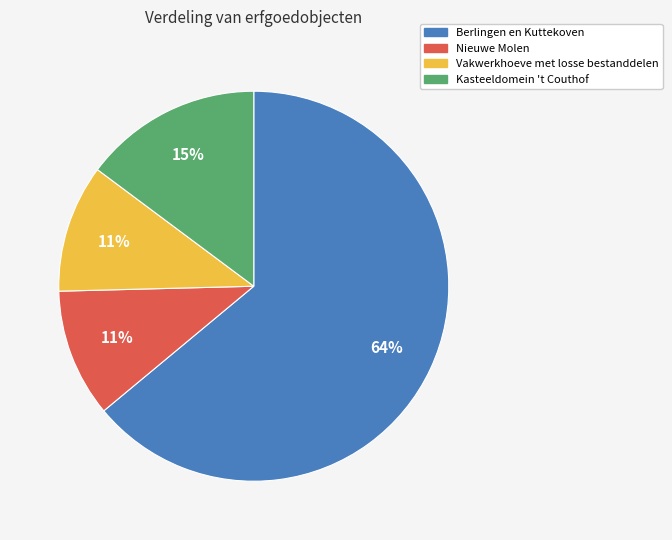

What percentage is the Nieuwe Molen slice, to the nearest percent?

11%